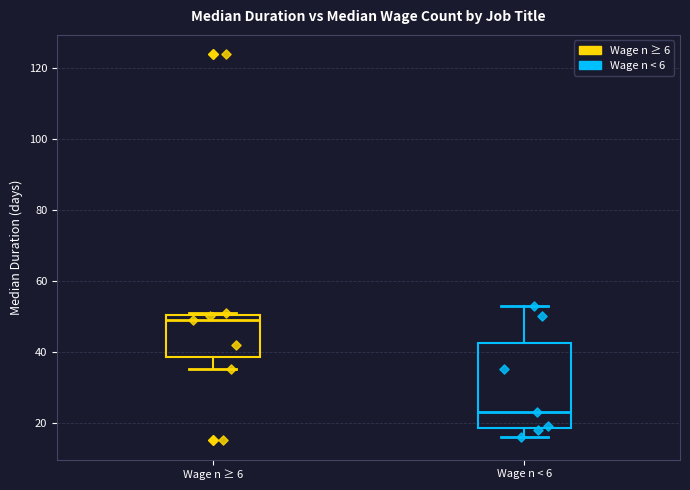

Which box has the highest median line?

Wage n ≥ 6